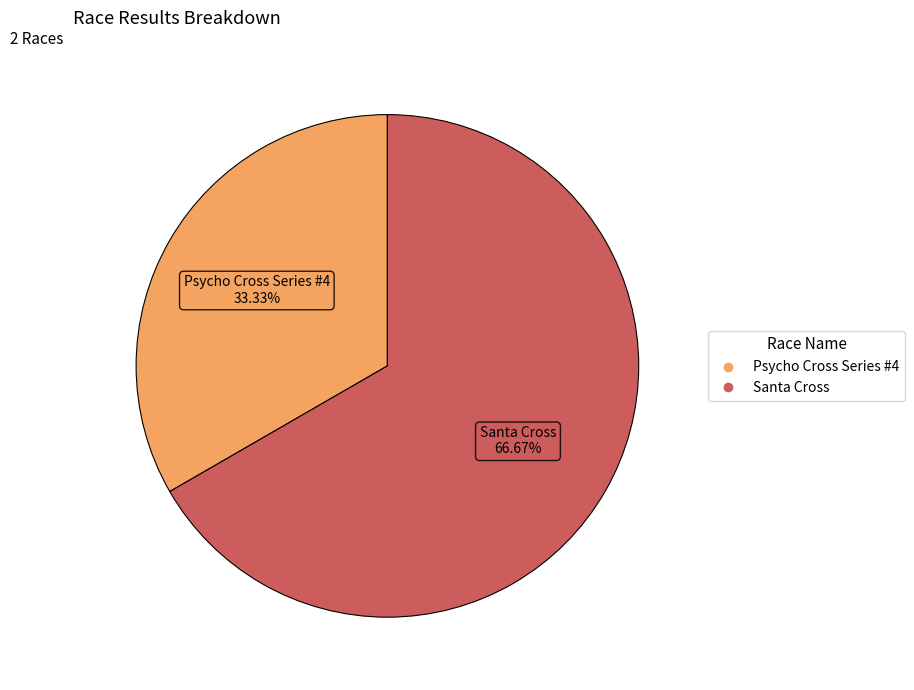

To the nearest percent, what portion does Psycho Cross Series #4 represent?

33%